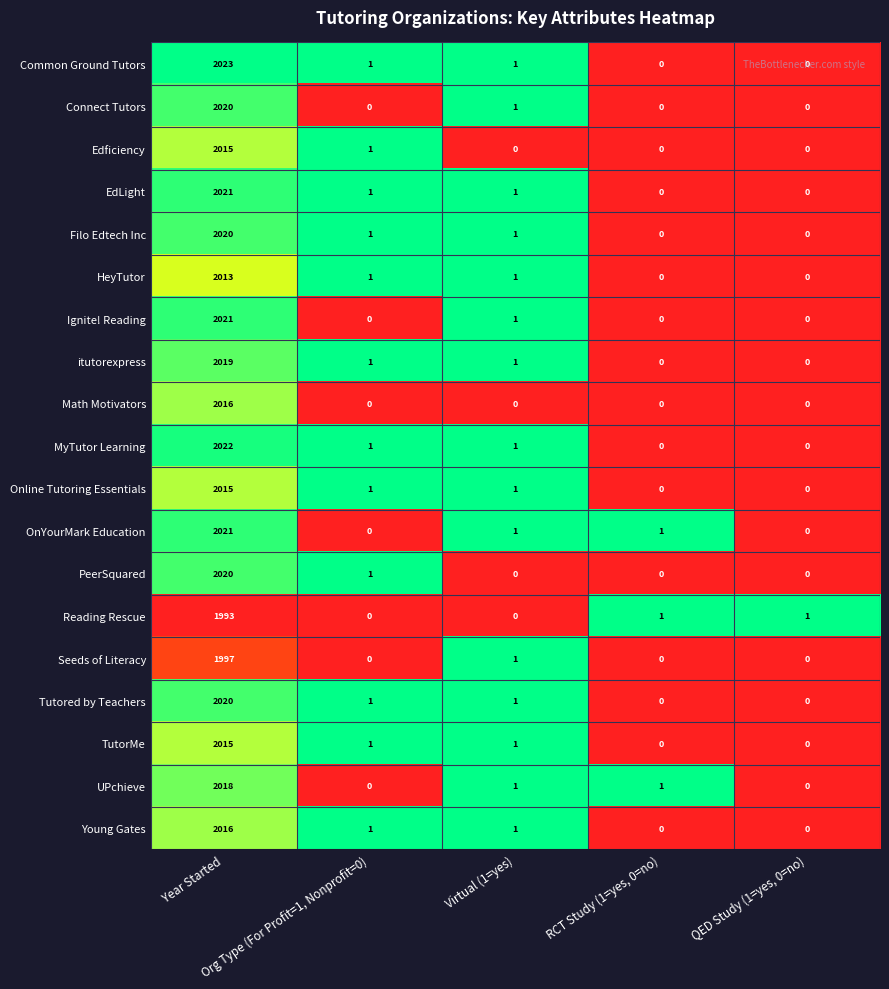

What is the greatest value displayed?

2023